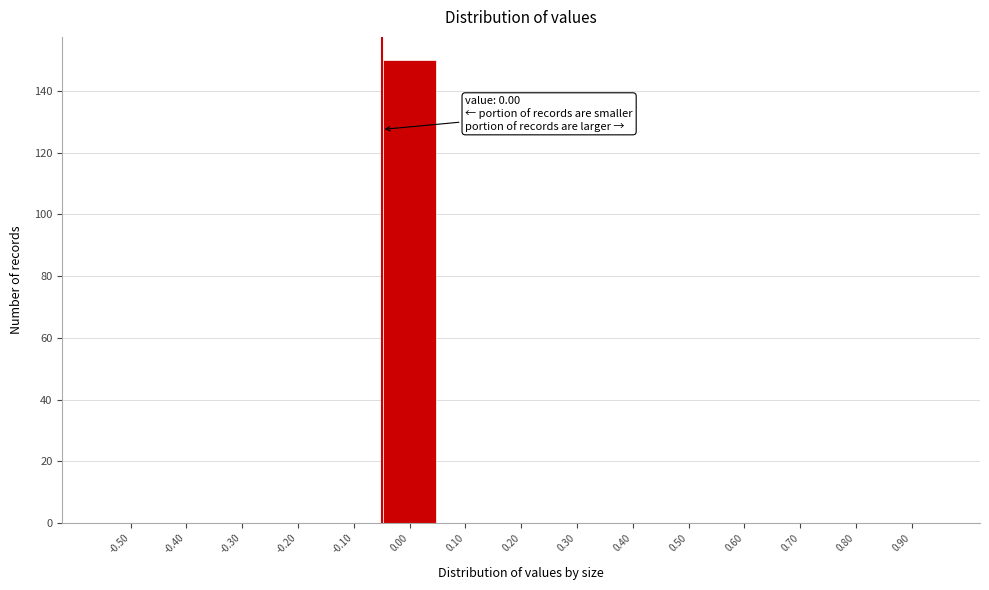

Reading left to right, transcribe all the data shown in this chart.

-0.50=0	-0.40=0	-0.30=0	-0.20=0	-0.10=0	0.00=150	0.10=0	0.20=0	0.30=0	0.40=0	0.50=0	0.60=0	0.70=0	0.80=0	0.90=0